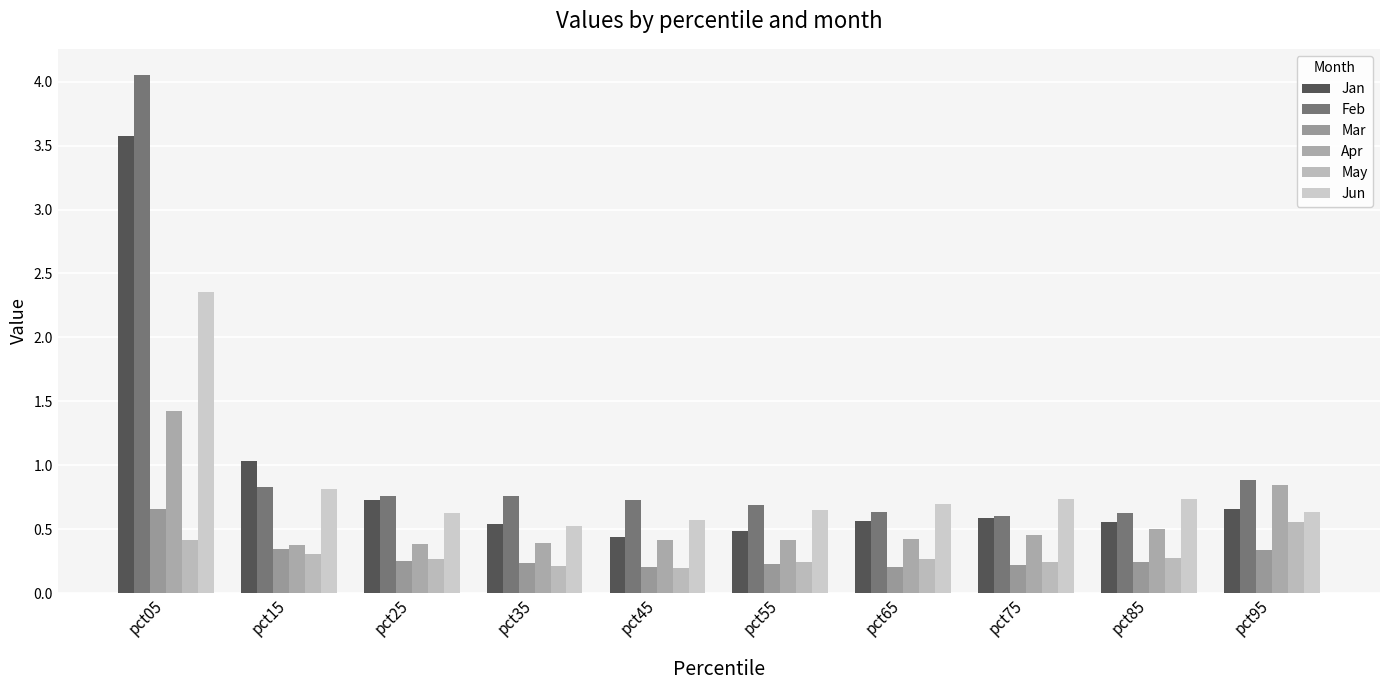

What is the value of the Jun bar at the 6th from the left?

0.7